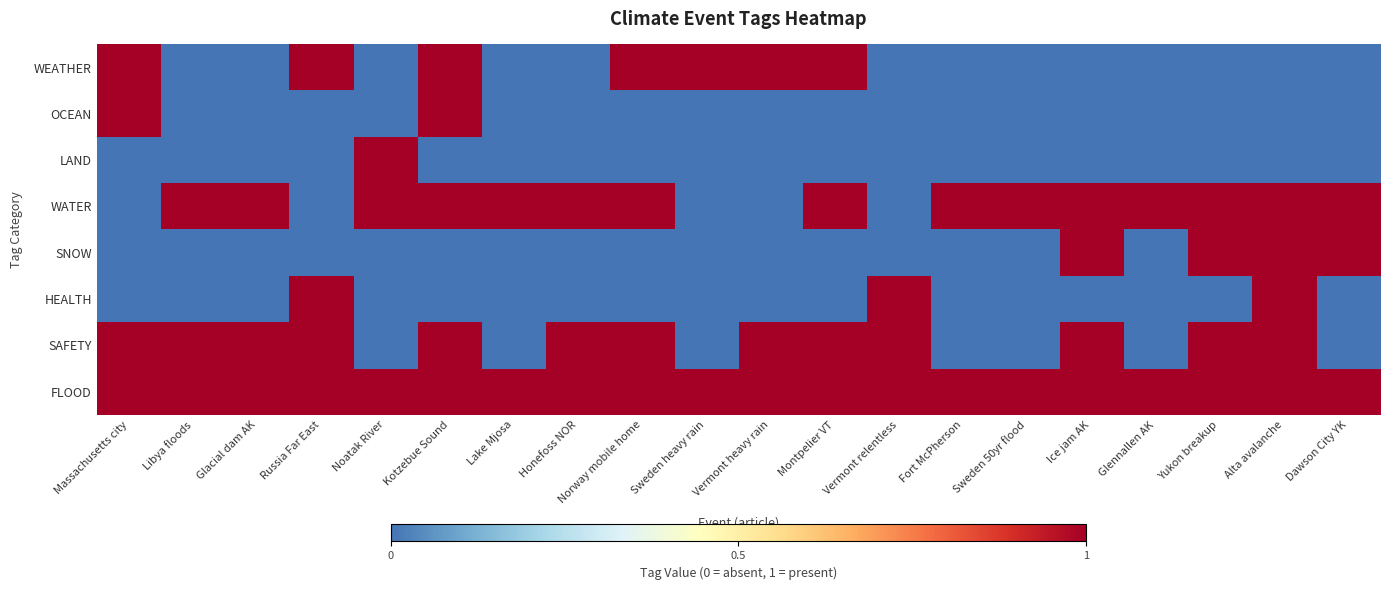

What is the total value across all series at Yukon breakup?

4